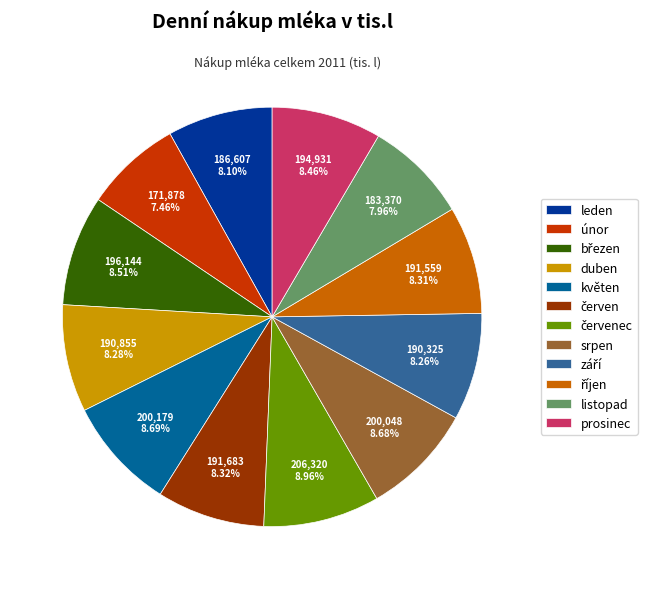

Does any single category account for the majority?

No